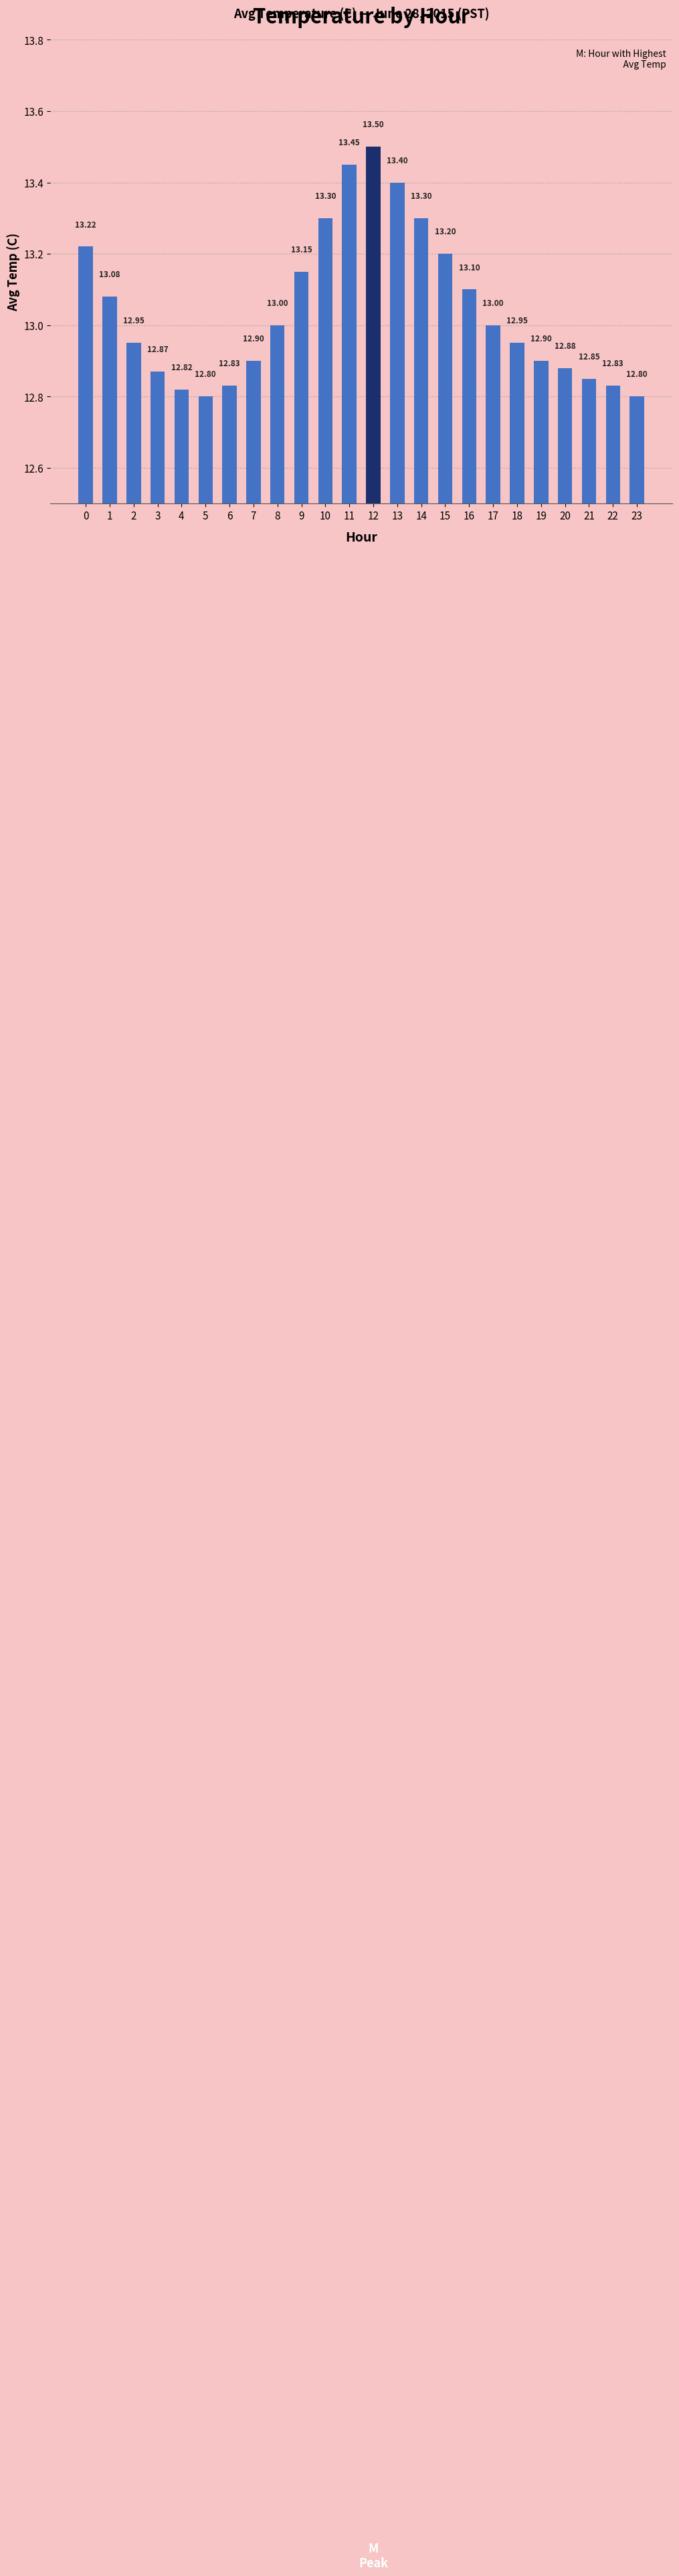

Does the chart contain any negative values?

No